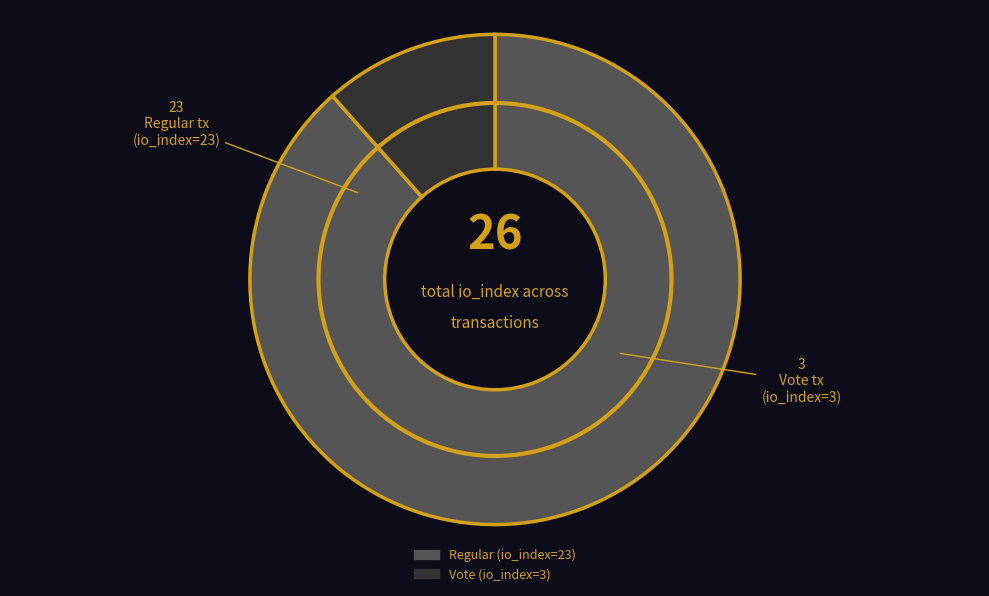

Which category has the biggest portion of the pie?

Regular (io_index=23)